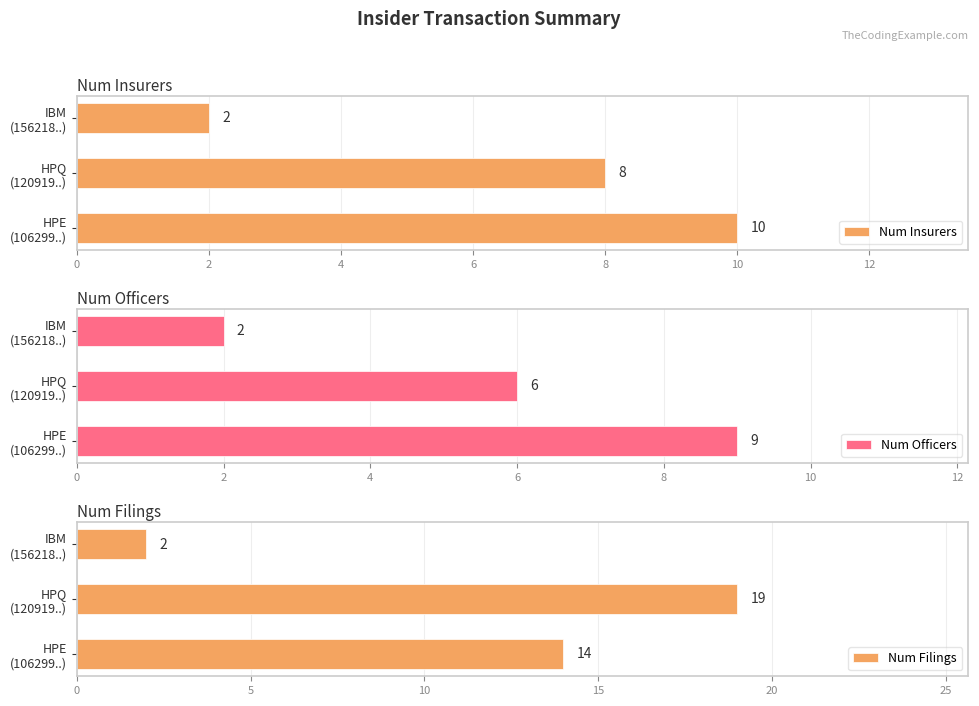

Rank the series by their maximum value, from lowest to highest.

Num Officers, Num Insurers, Num Filings